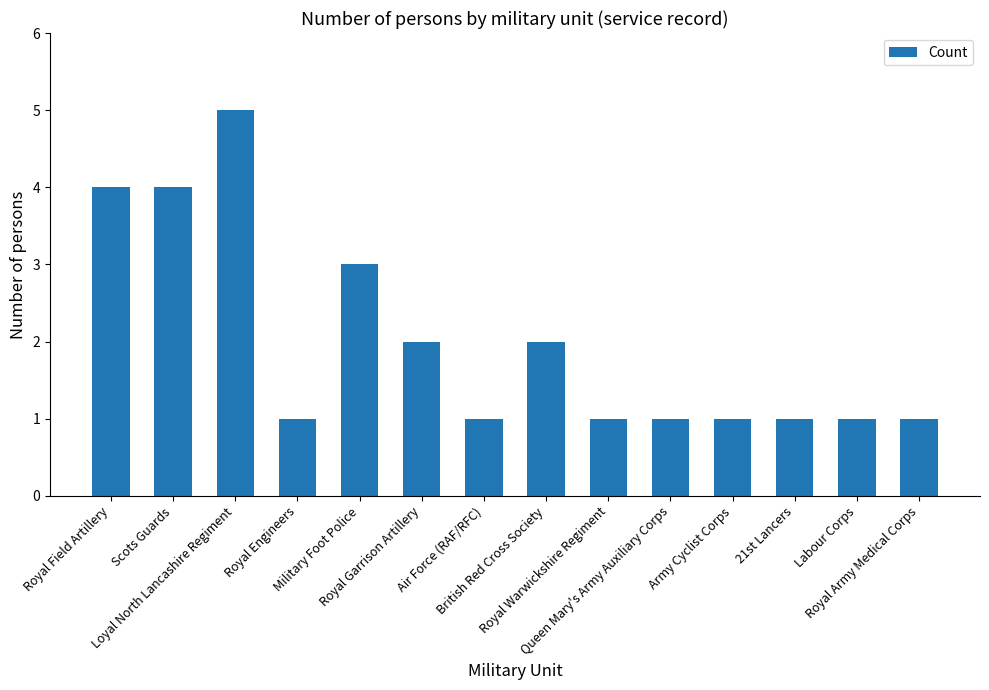

What is the maximum value shown in the chart?

5